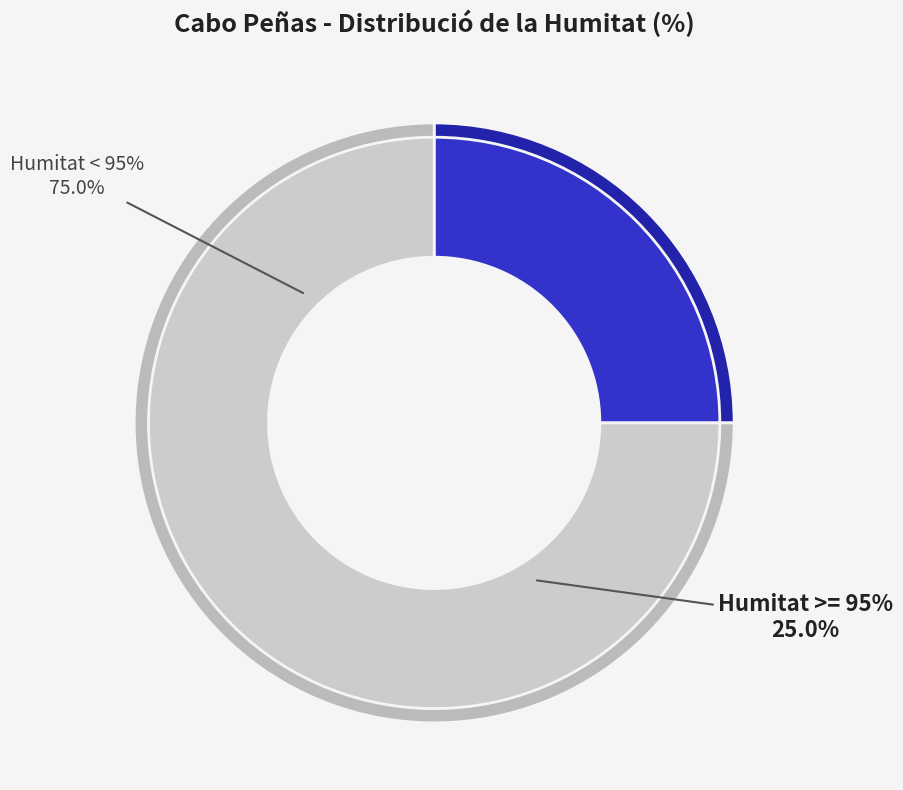

Is 7 the majority of the pie?

No